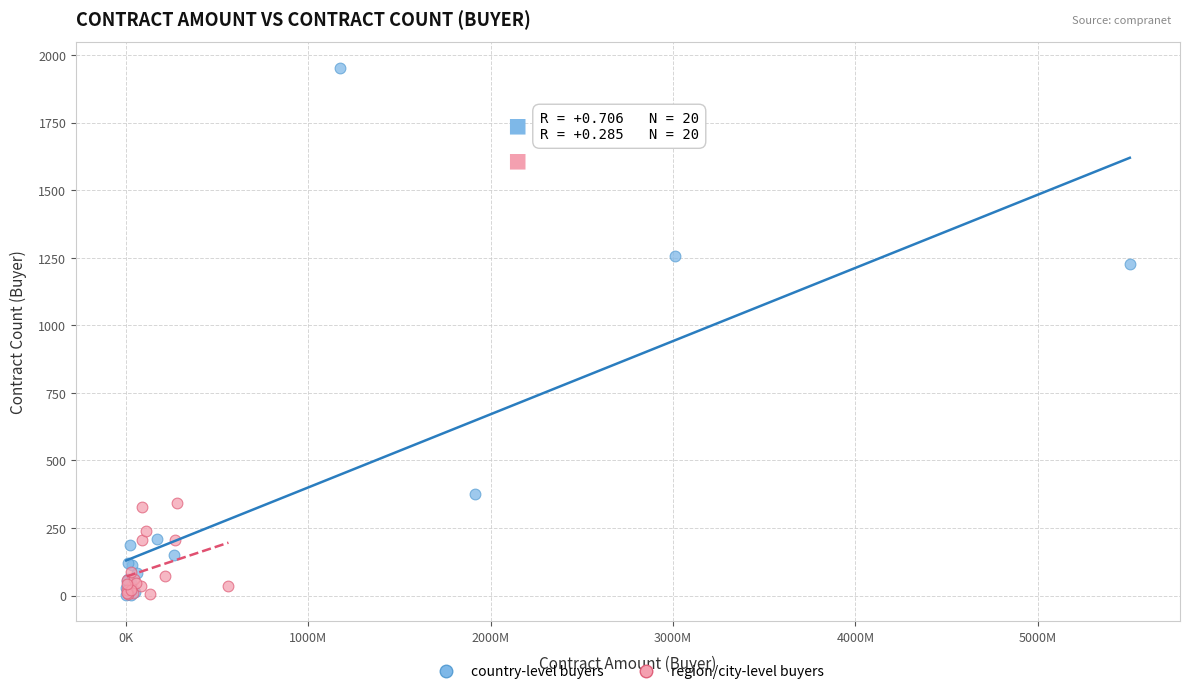

Which series has the largest Y range (max minus min)?

country-level buyers